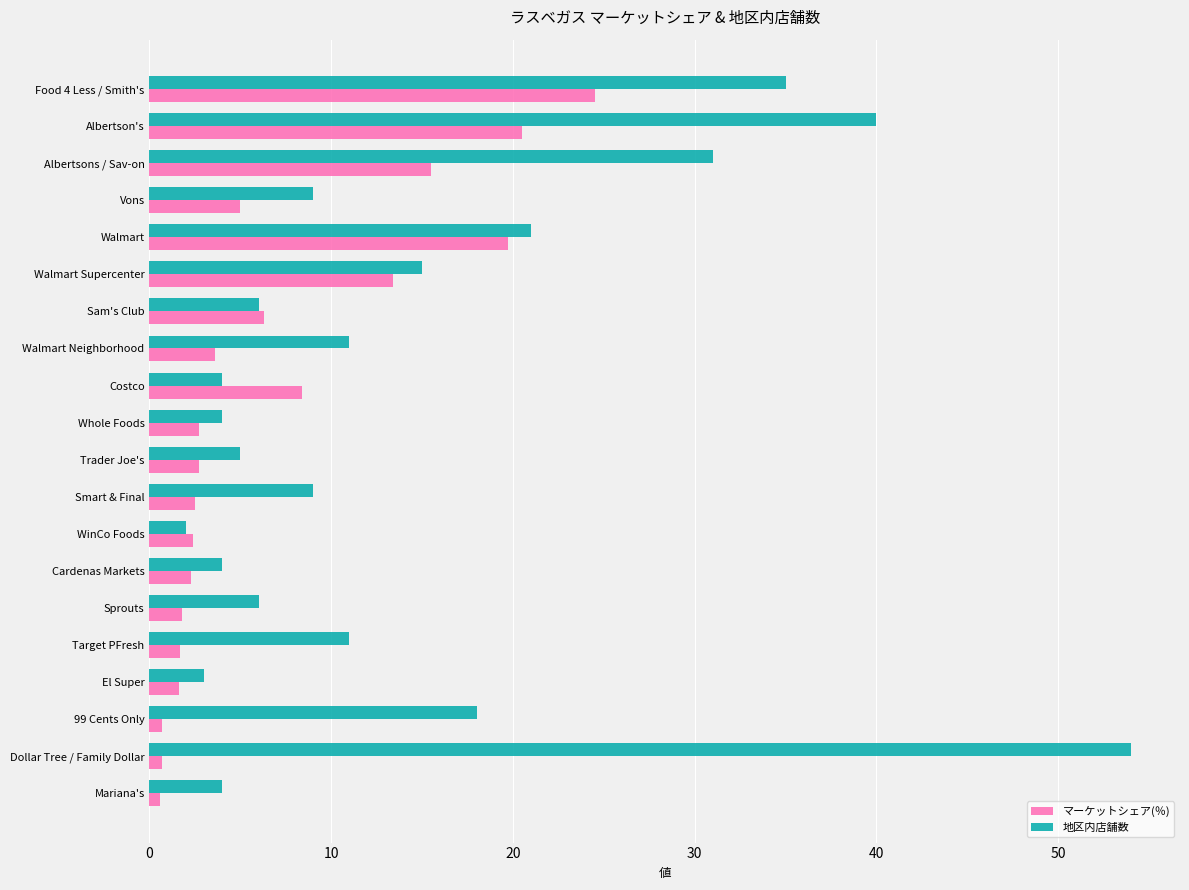

What is the average value of the 地区内店舗数 series?

14.6